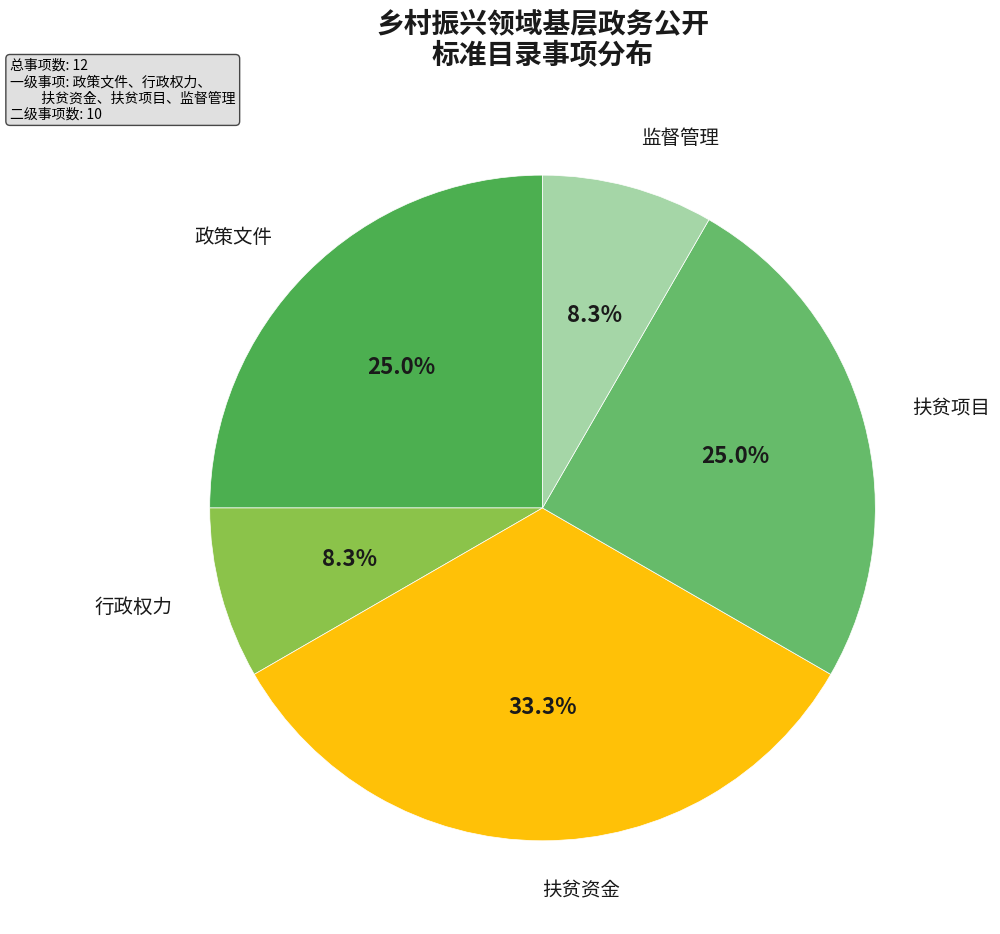

Which slice is the largest?

扶贫资金